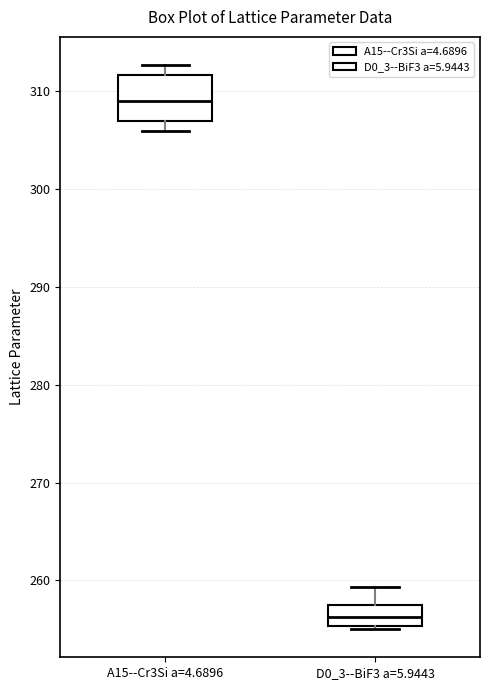

Reading left to right, read every box against the y-axis: the position of its median line, the range the box covers, and the ends of its whiskers. The values are not printed on the chart, so give them approximately, as read against the axis.

A15--Cr3Si a=4.6896: median 309, box 307 to 312, whiskers 306 to 313
D0_3--BiF3 a=5.9443: median 256, box 255 to 257, whiskers 255 (just below the box's lower edge) to 259